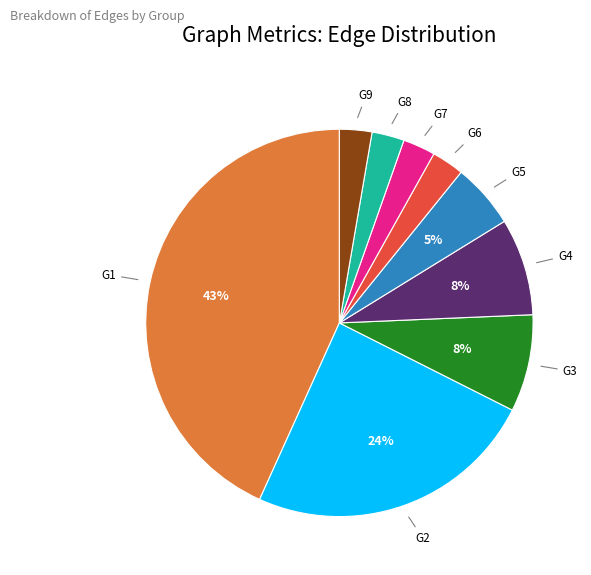

To the nearest percent, what is the average slice percentage?

11%